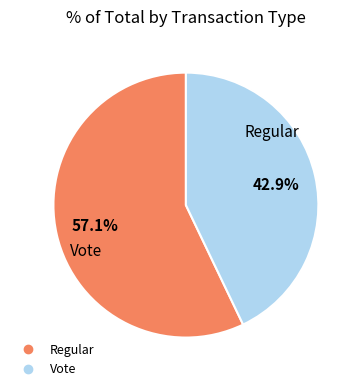

Is there a majority slice in this chart?

Yes